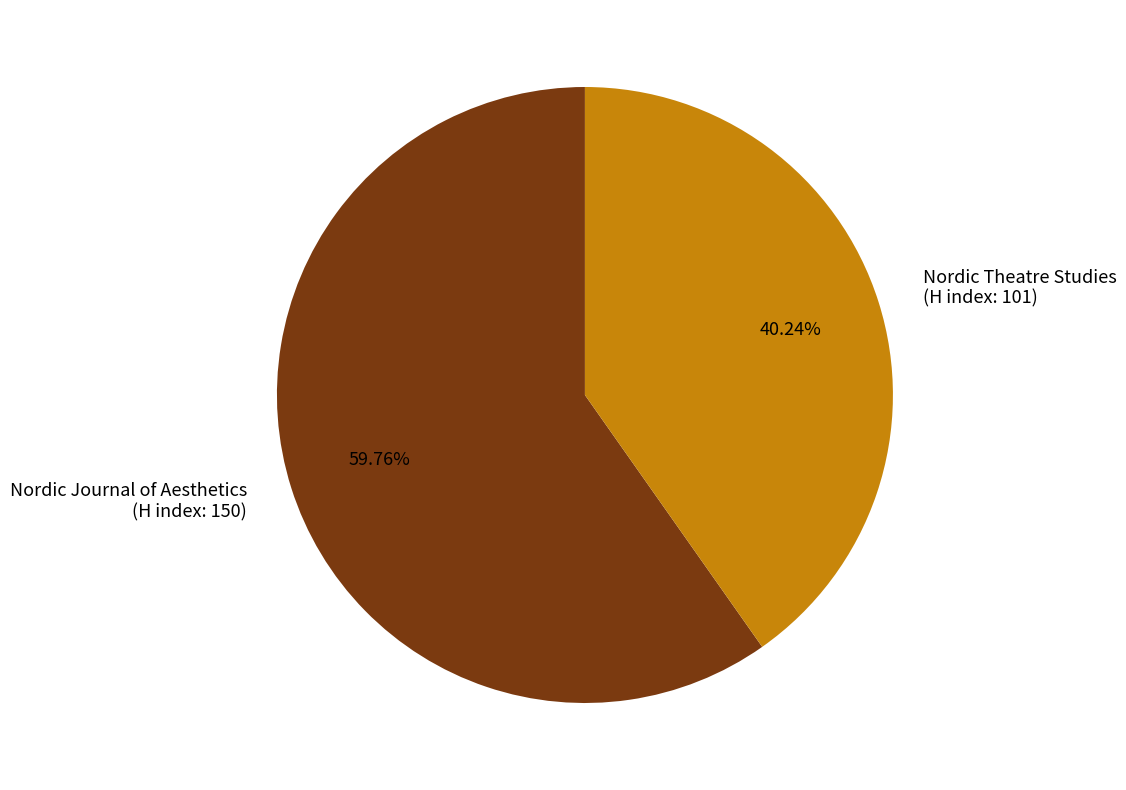

To the nearest percent, what is the average slice percentage?

50%